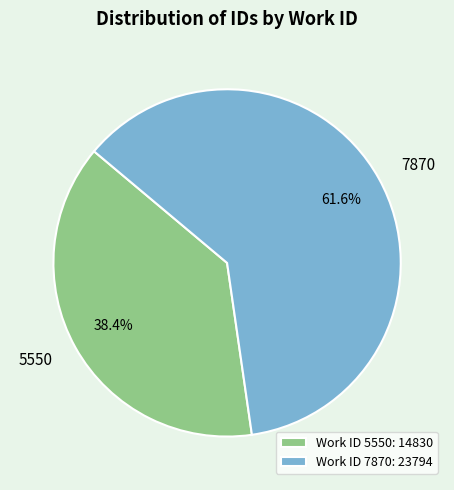

What is the smallest slice in the pie chart?

5550